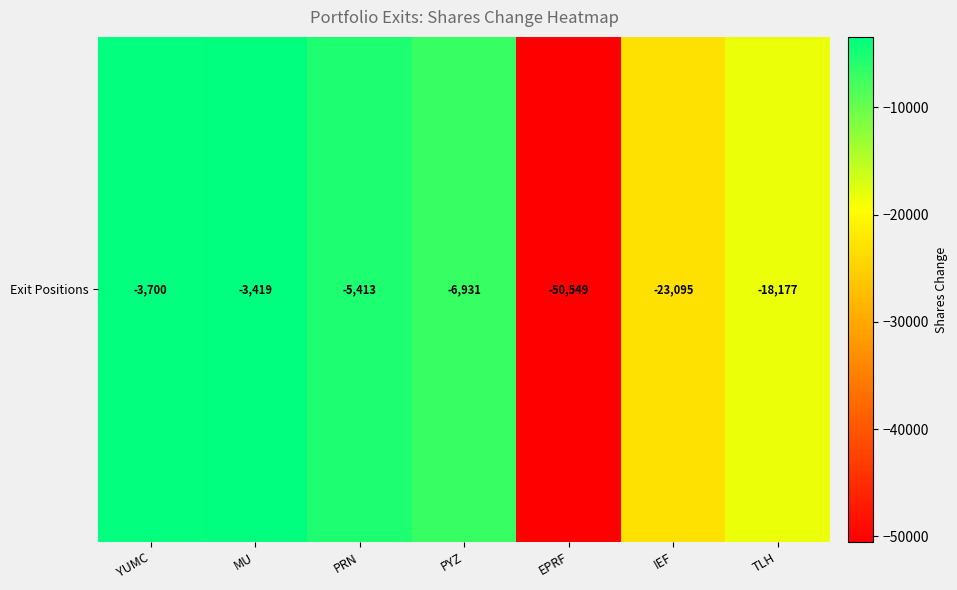

At which label does the data first exceed -6931?

YUMC